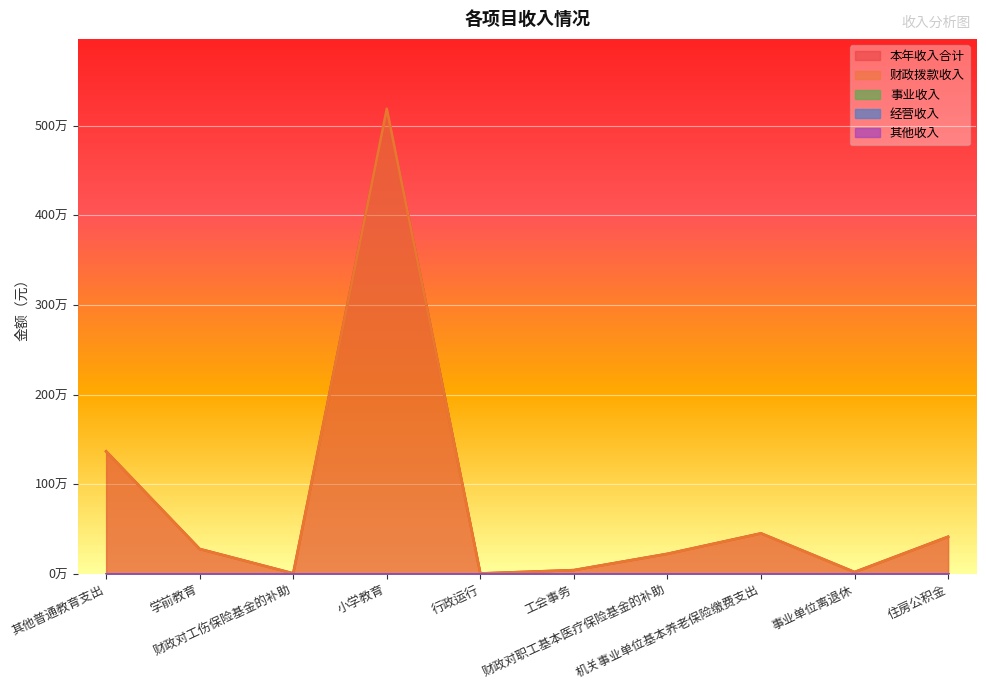

True or false: 事业收入 and 财政拨款收入 cross at least once.

False